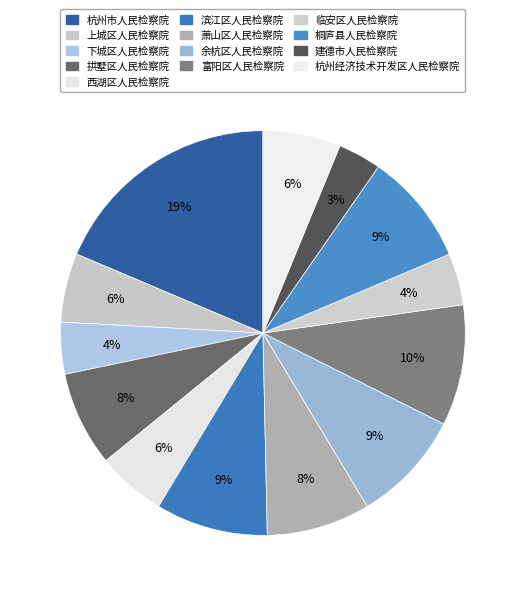

To the nearest percent, what is the average slice percentage?

8%